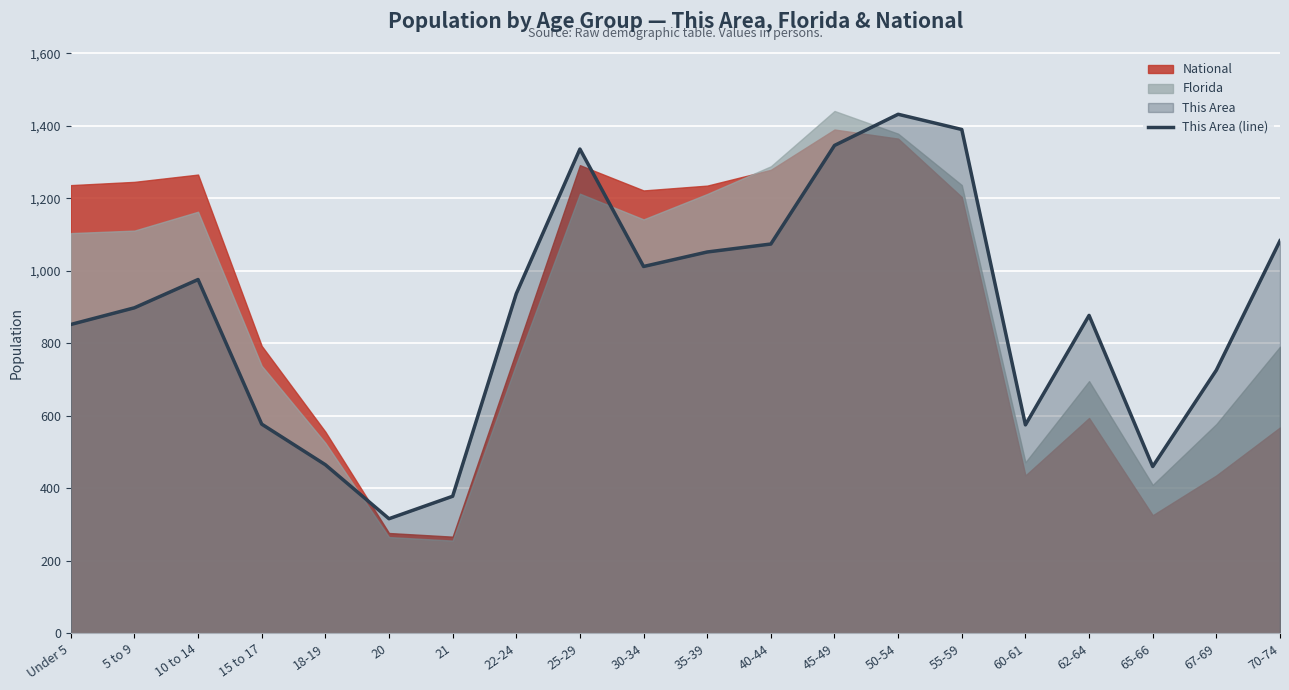

Reading left to right, transcribe all the data shown in this chart.

852	898	976	577	465	316	378	937	1336	1012	1052	1074	1346	1432	1390	575	877	460	726	1083